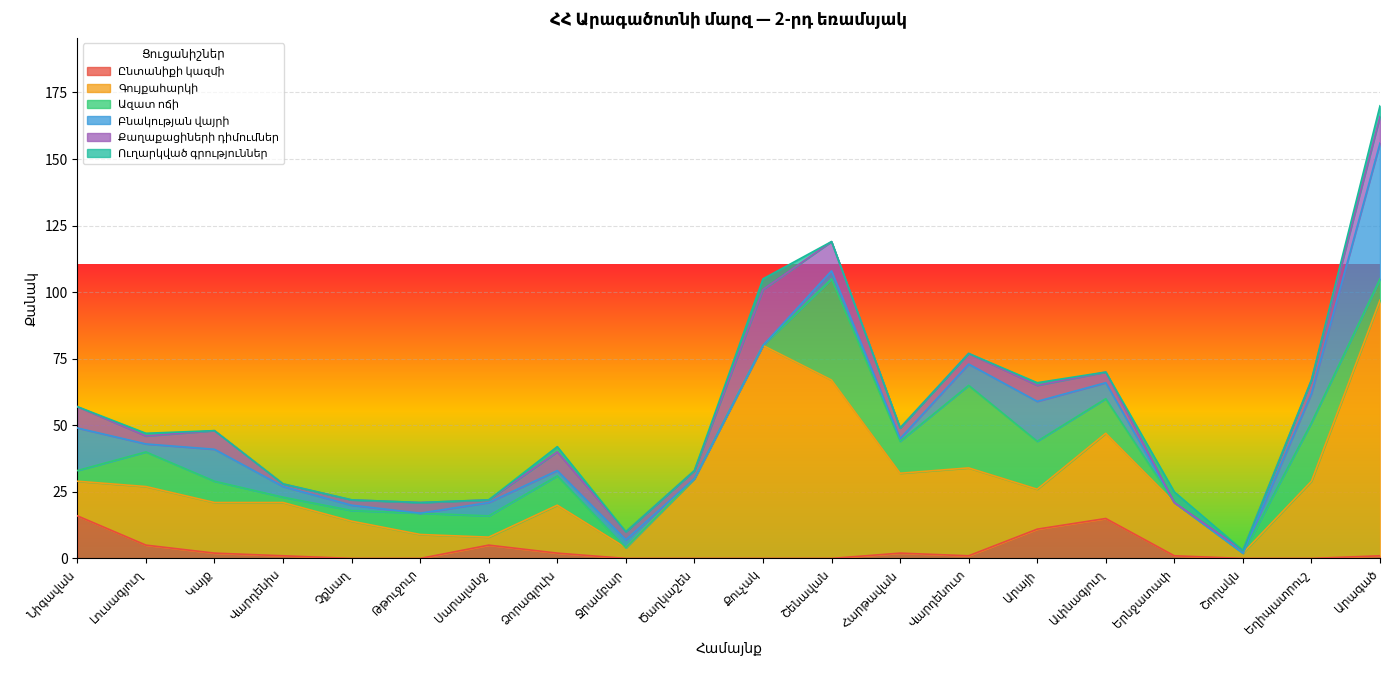

True or false: Ուղարկված գրություններ has more than 1 interior local peaks.

True